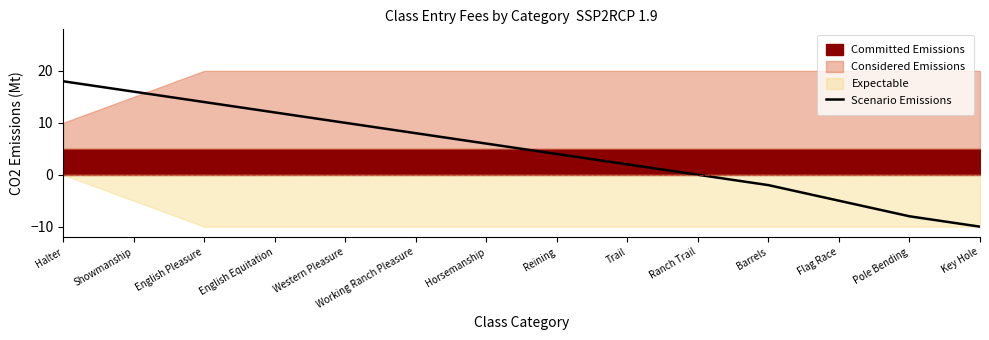

Which has a higher value, Flag Race or Key Hole?

Flag Race